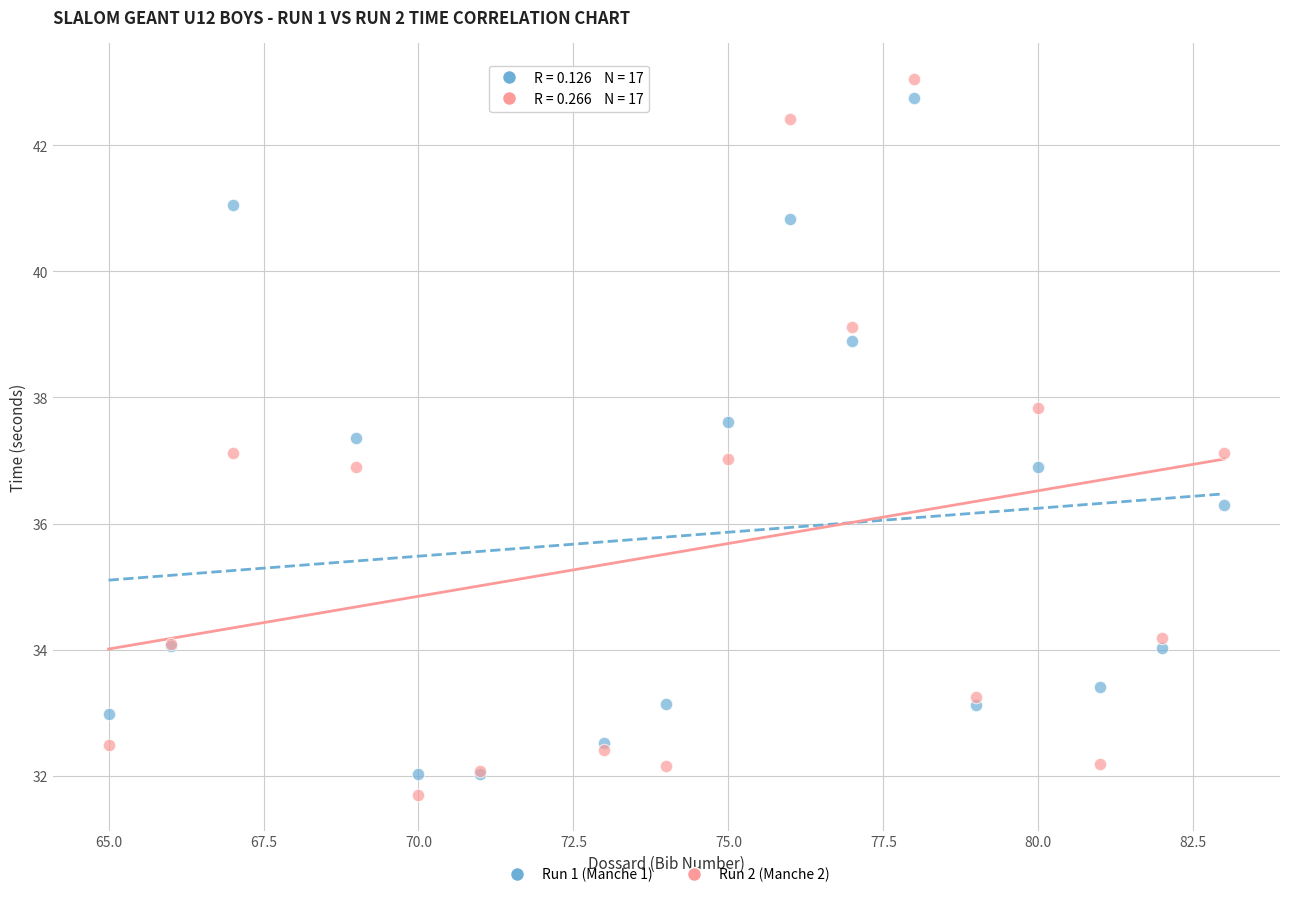

What is the X range (max minus min) for the scatter plot?

18.0